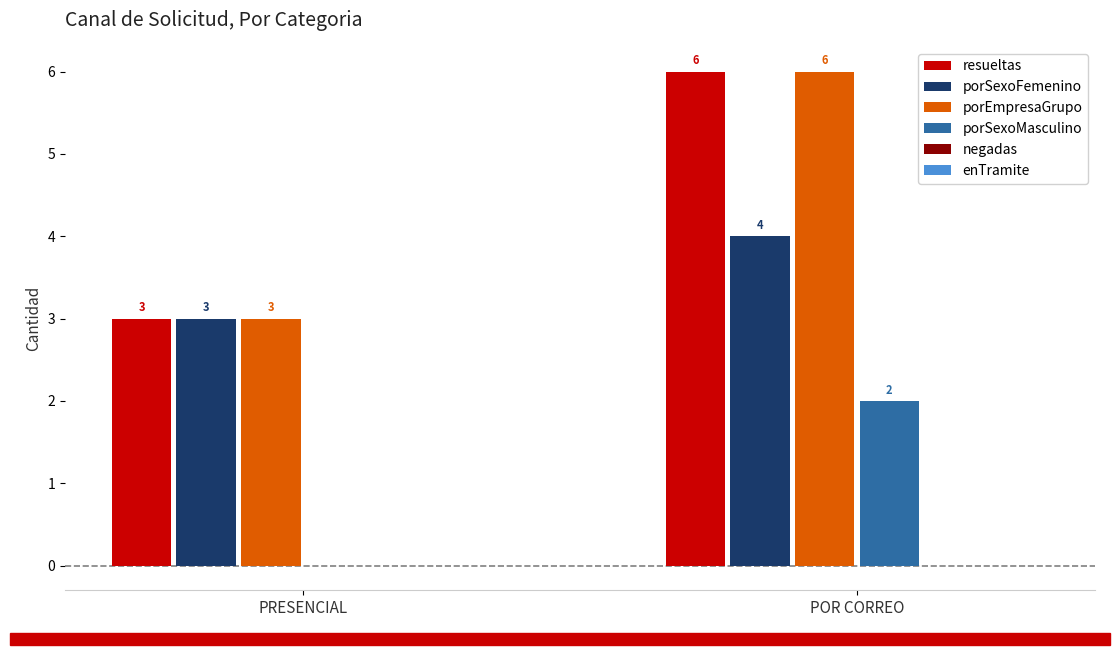

At which label does porSexoMasculino reach its peak?

POR CORREO